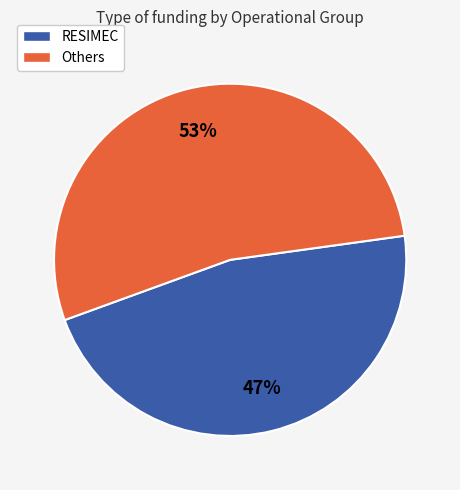

The RESIMEC slice represents 58% of the pie. True or false?

False